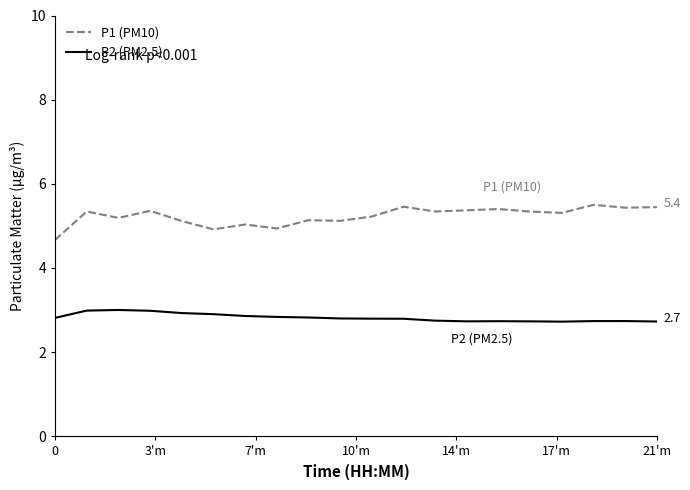

Which series has the largest range (max minus min)?

P1 (PM10)